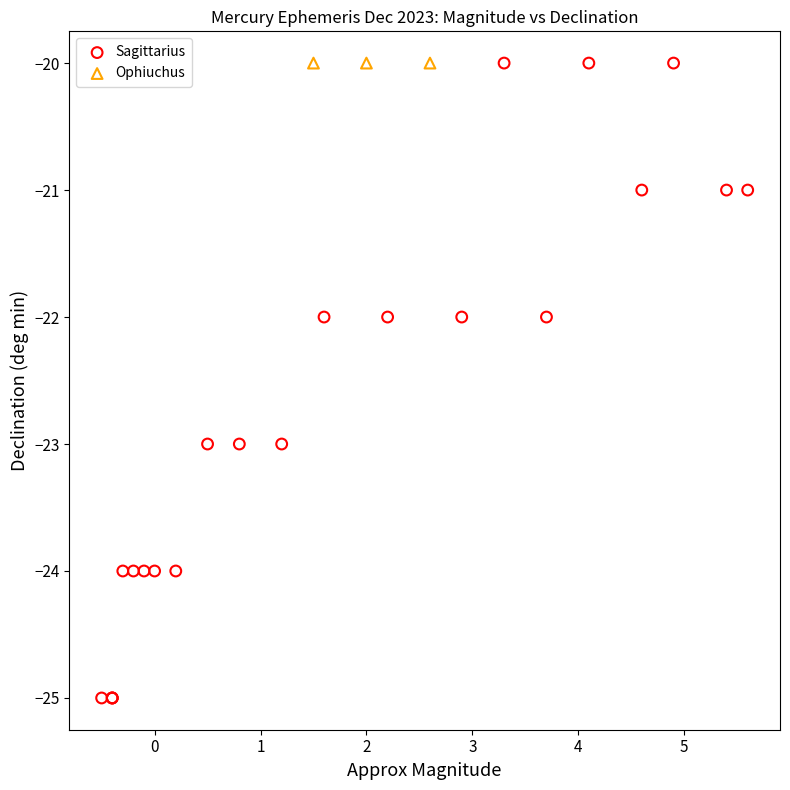

Which series reaches the minimum Y coordinate?

Sagittarius